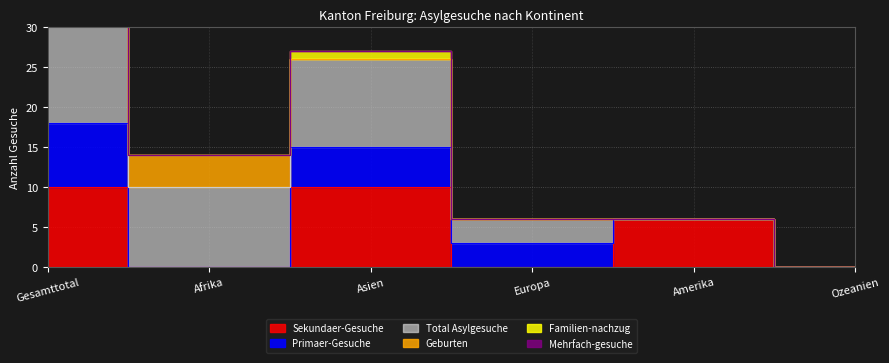

Between Afrika and Europa, which series saw the biggest shift?

Total Asylgesuche